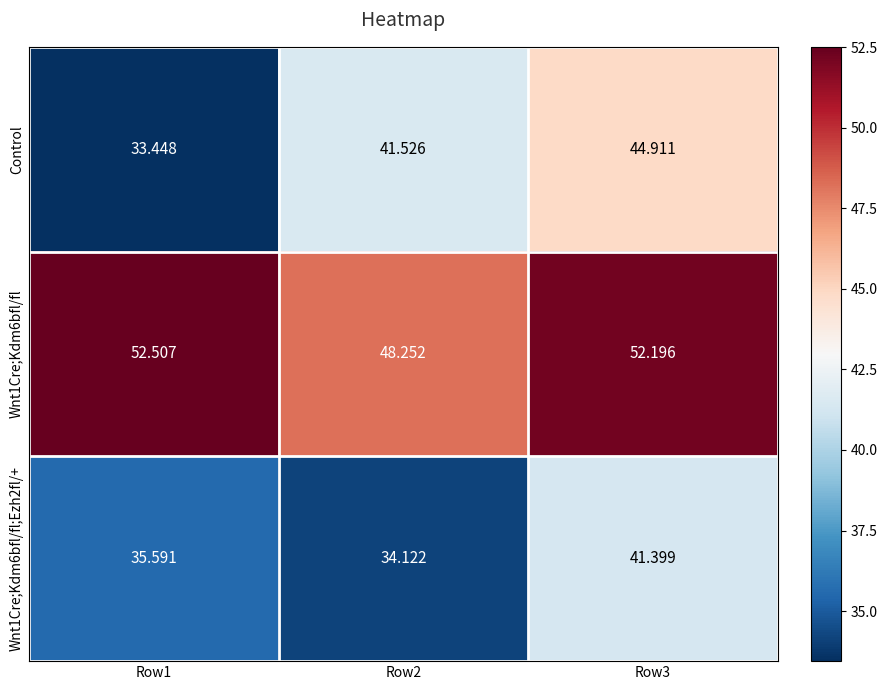

Is the value of Control at Row3 greater than the value of Wnt1Cre;Kdm6bfl/fl at Row2?

No